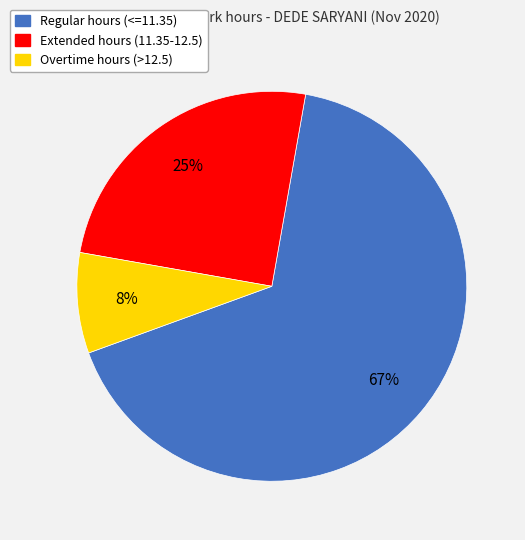

What is the largest slice in the pie chart?

Regular hours (<=11.35)